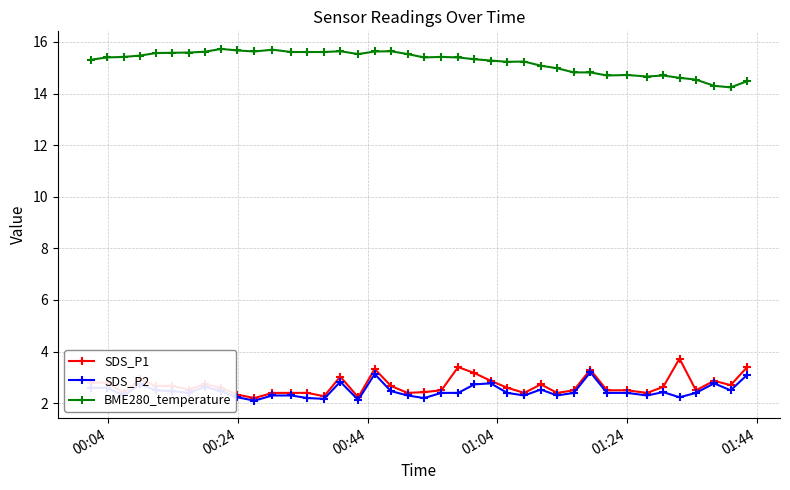

How many lines are shown in the chart?

3